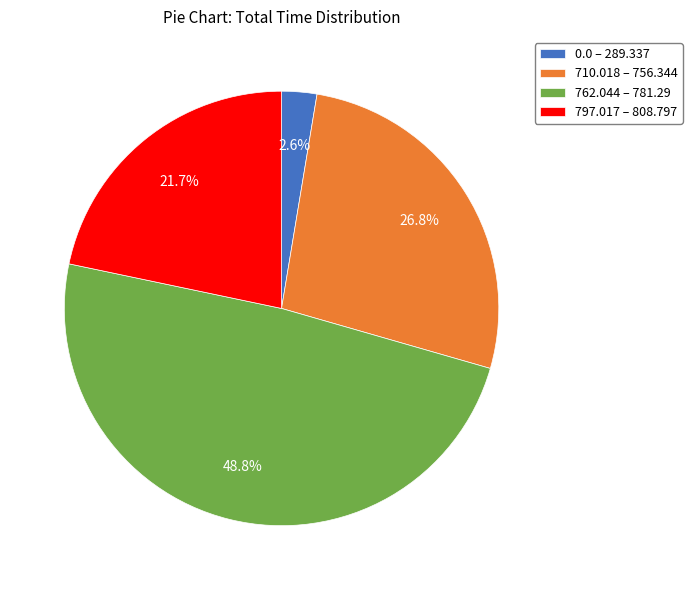

Which slice is the smallest?

0.0 – 289.337